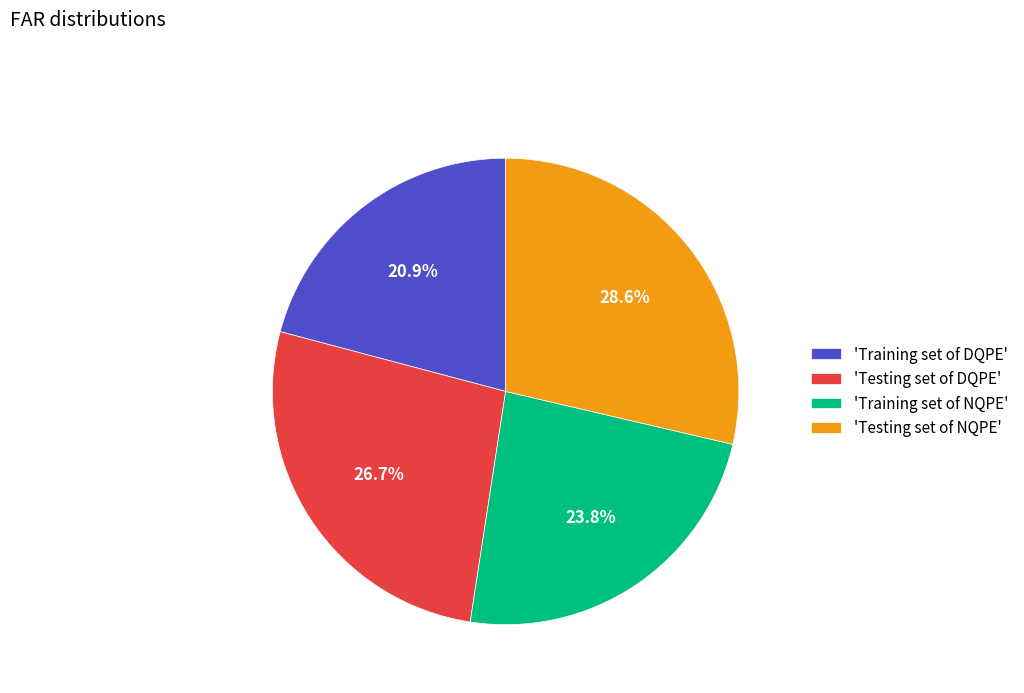

Which slice is the smallest?

'Training set of DQPE'